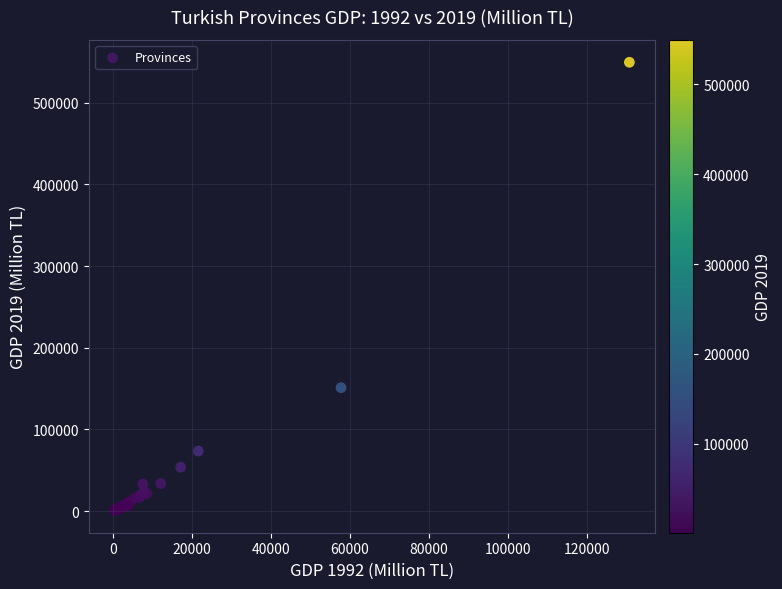

What Y value in the scatter plot is closest to 275199?

151157.8